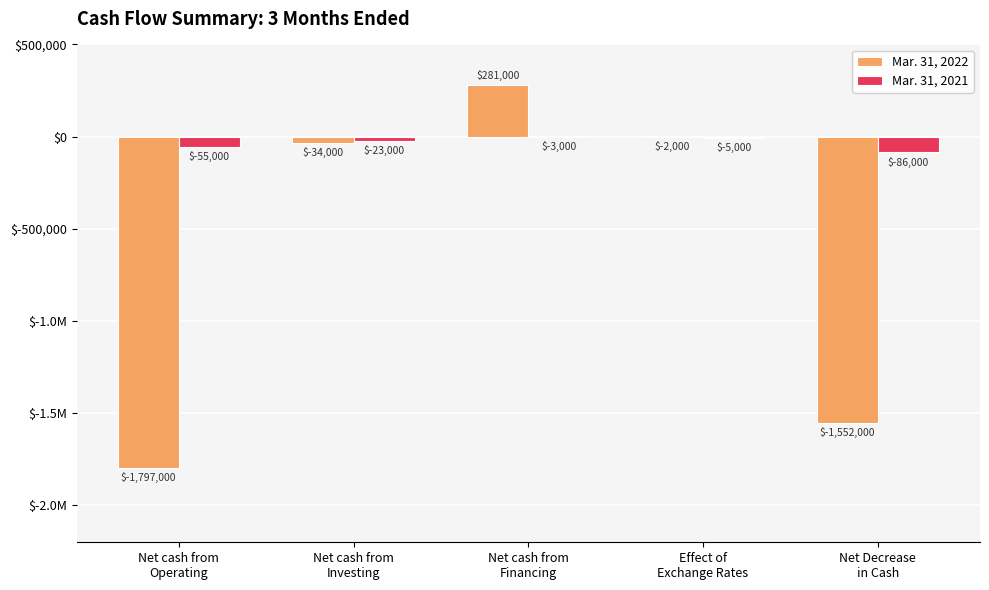

Between Net cash from
Investing and Net Decrease
in Cash, which series saw the biggest shift?

Mar. 31, 2022